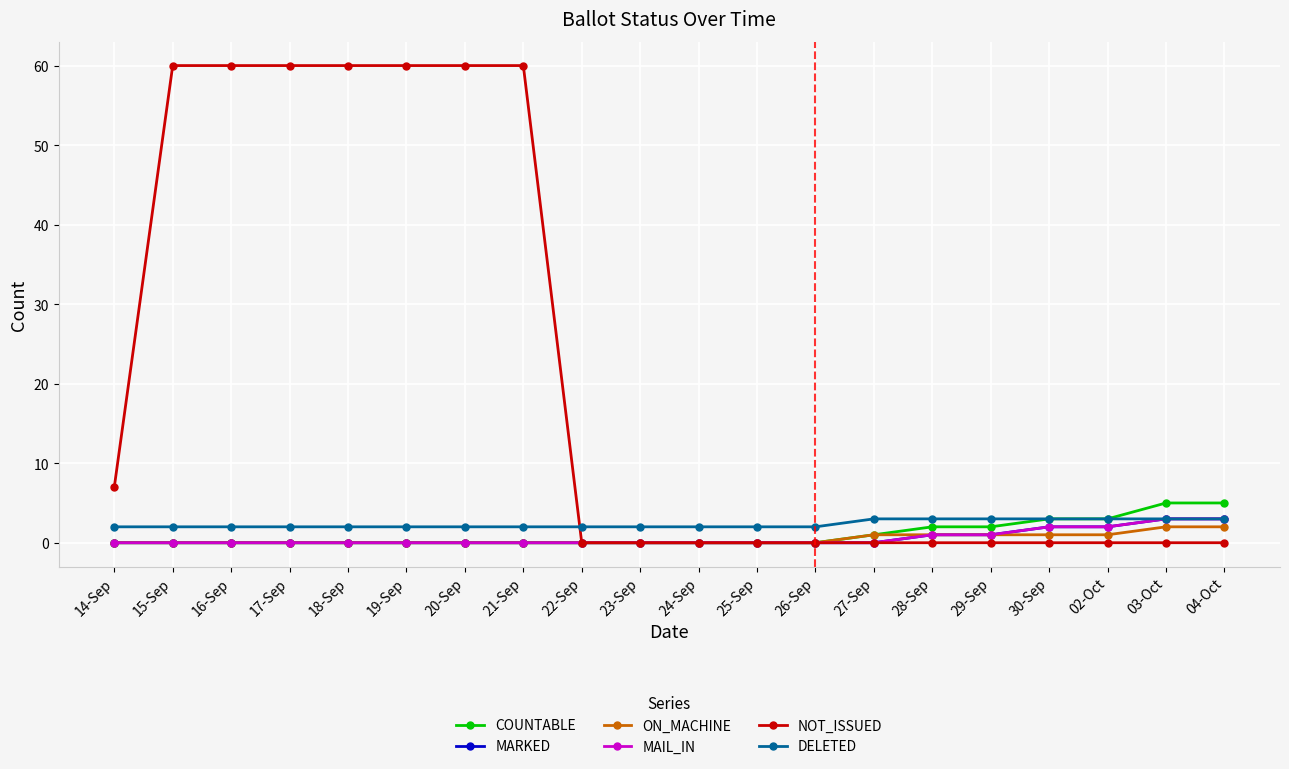

Between 17-Sep and 19-Sep, which series saw the biggest shift?

COUNTABLE